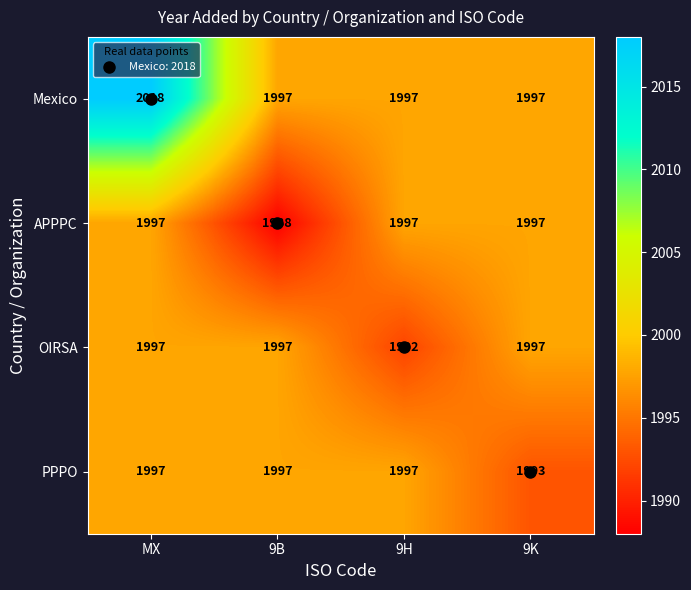

What is the sum of all OIRSA values?

7983